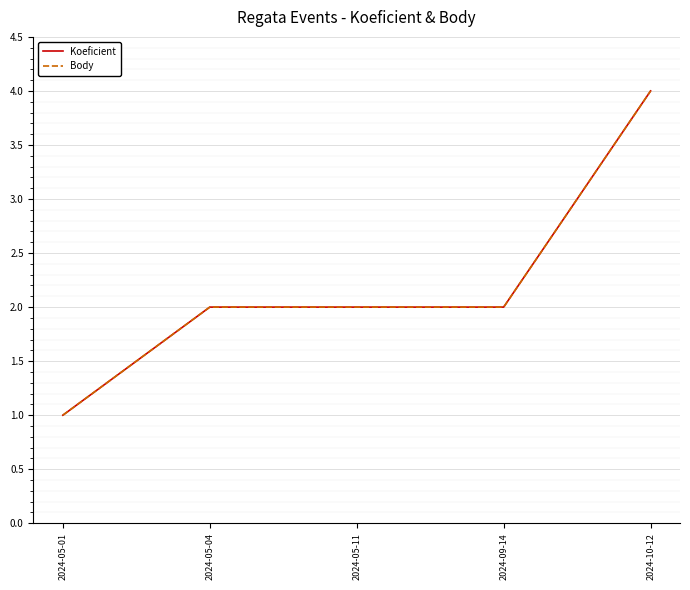

Reading right to left, extract all data points from this chart.

Koeficient: 2024-10-12=4	2024-09-14=2	2024-05-11=2	2024-05-04=2	2024-05-01=1
Body: 2024-10-12=4	2024-09-14=2	2024-05-11=2	2024-05-04=2	2024-05-01=1